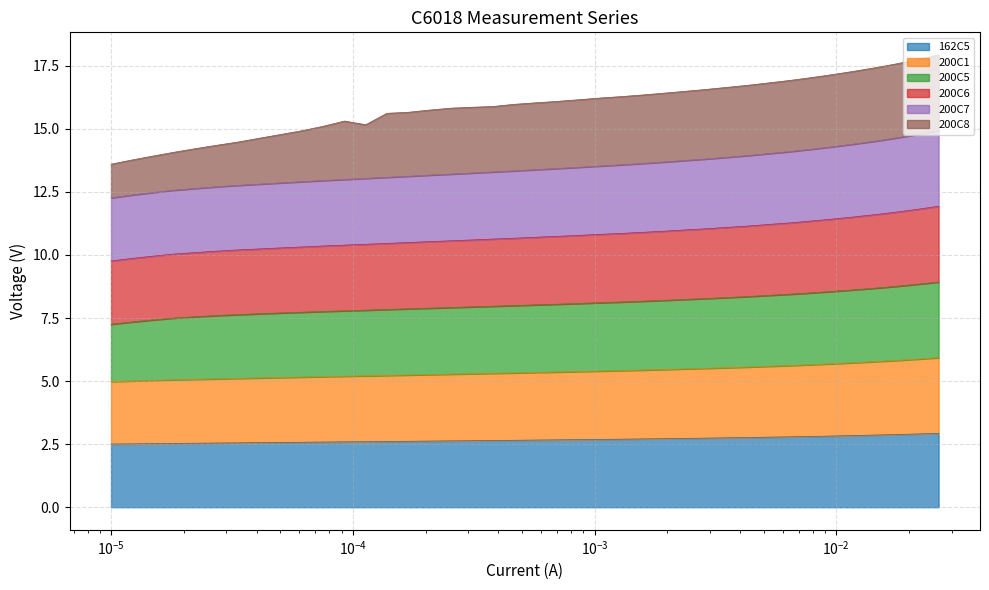

What is the highest value of the 162C5 series?

2.9